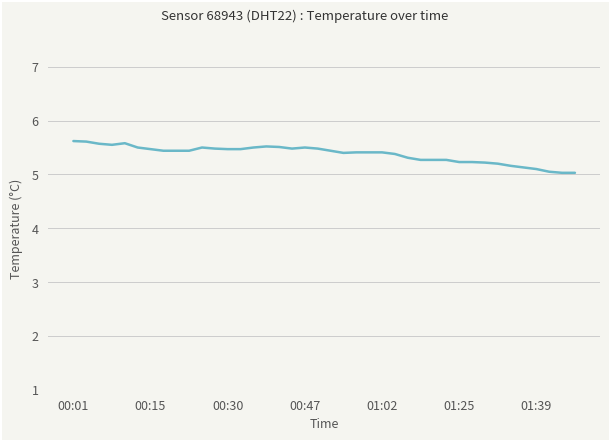

Is this an area chart (filled region under the line)?

No